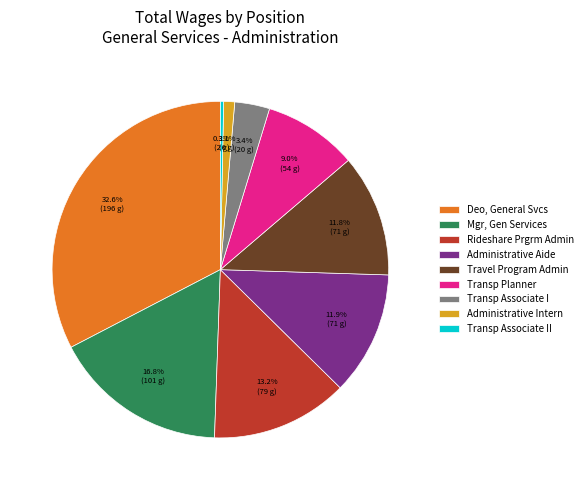

Which category has the biggest portion of the pie?

Deo, General Svcs